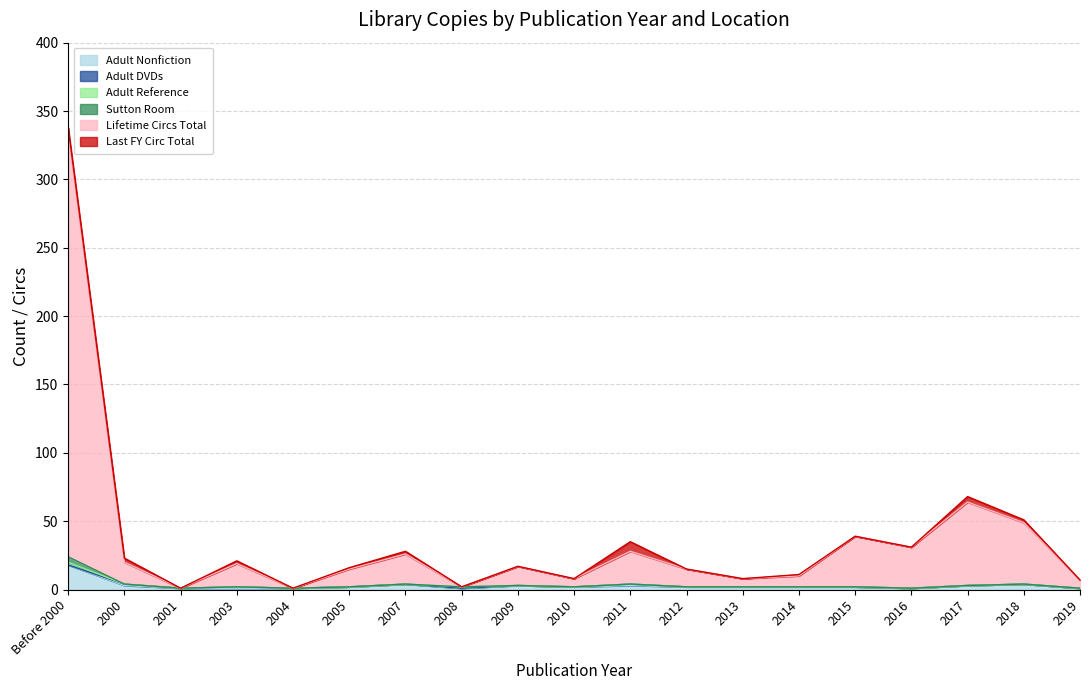

In Last FY Circ Total, how many points are lower than both neighbors (excluding endpoints)?

2